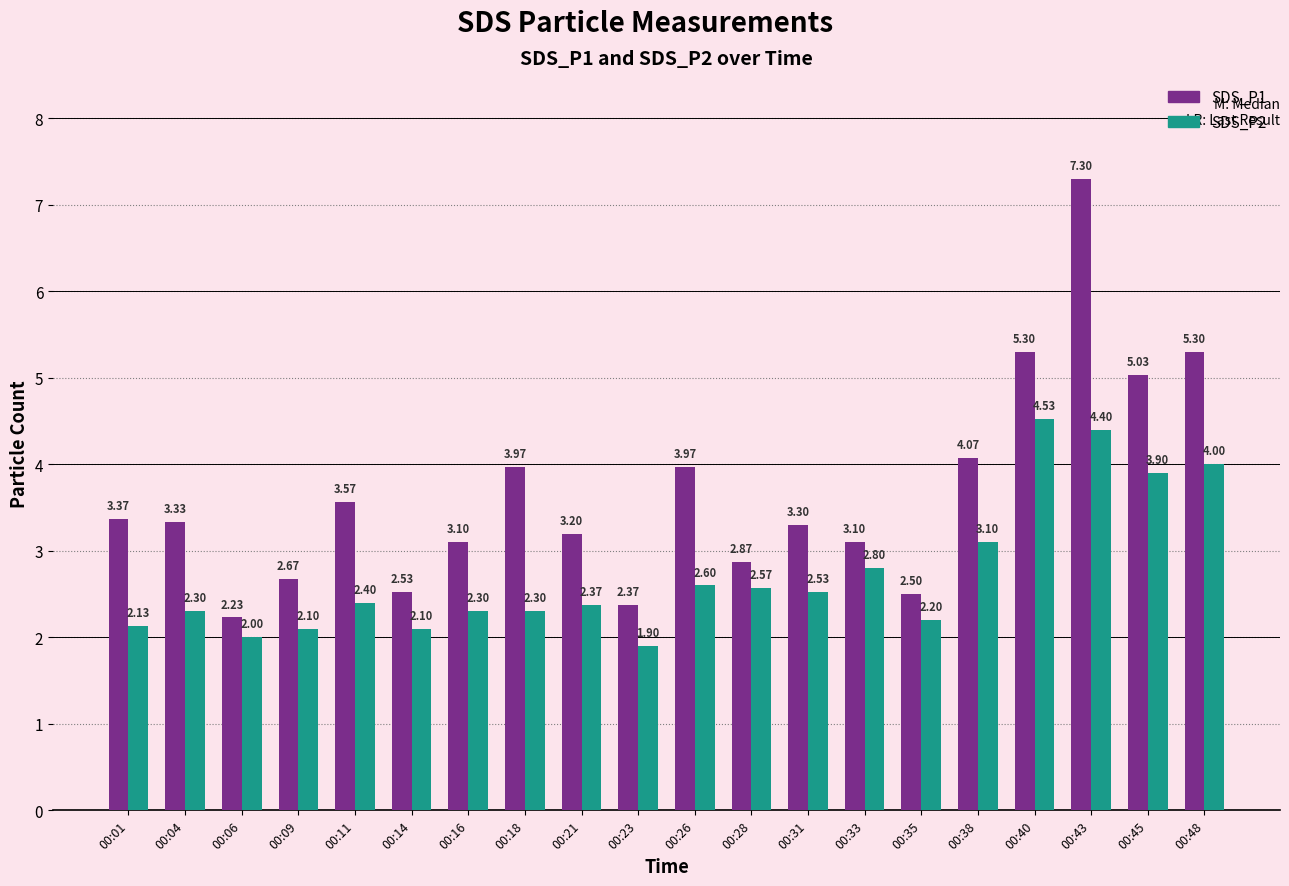

At 00:45, list the series in order from largest to smallest.

SDS_P1, SDS_P2